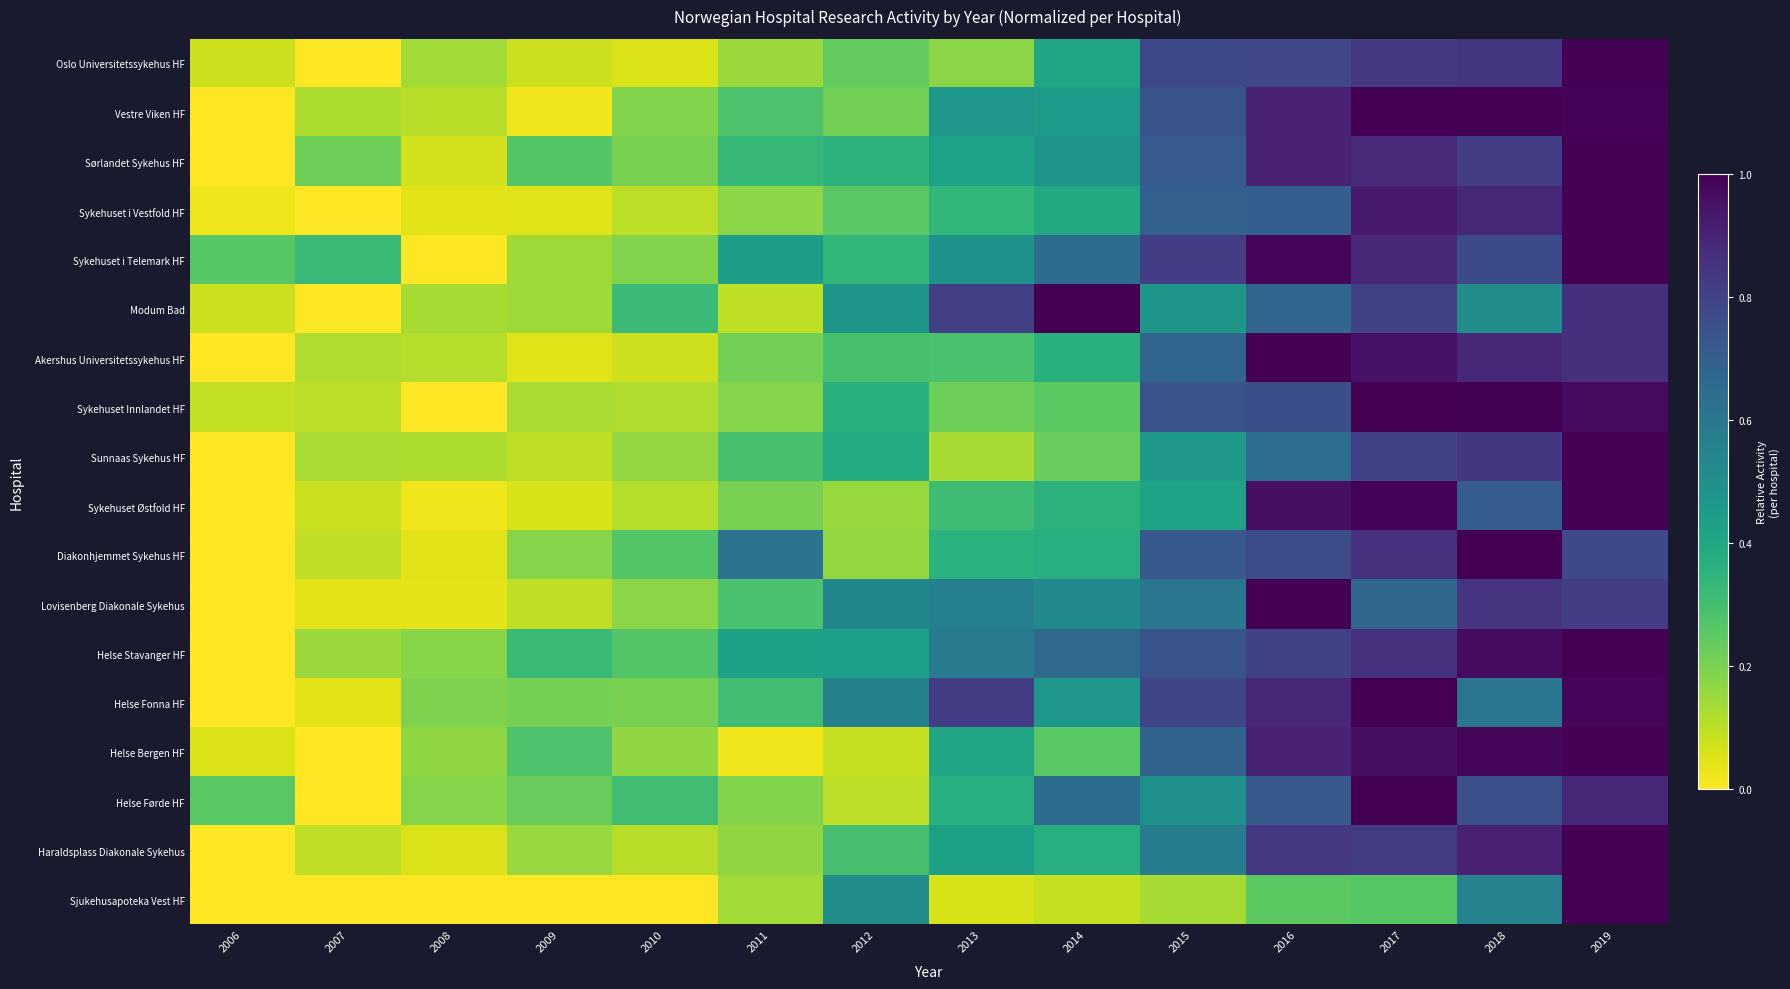

Count the number of data series in this chart.

18